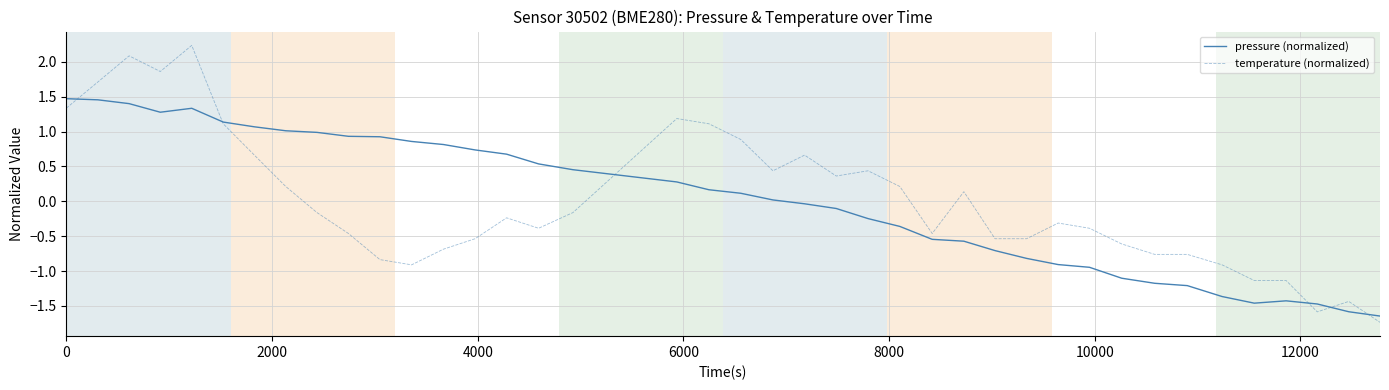

List the series in order of their peak value, highest first.

temperature (normalized), pressure (normalized)